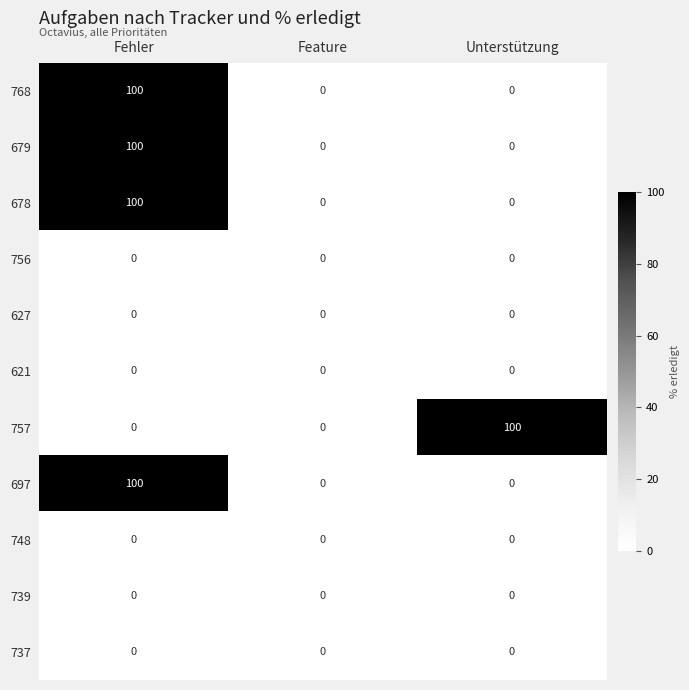

What is the maximum value for 697?

100